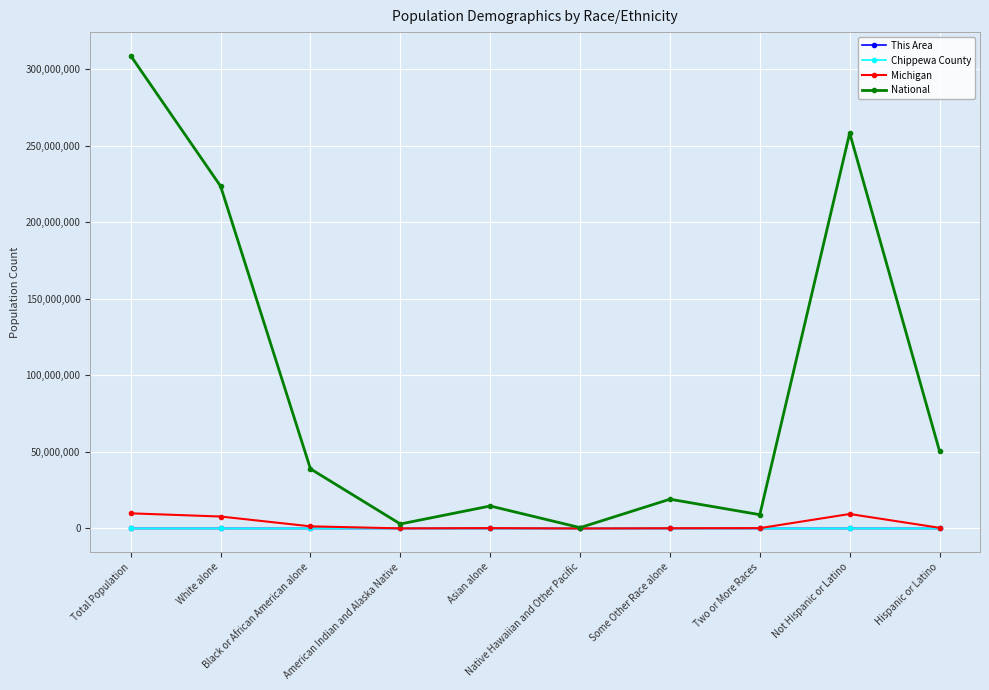

What is the difference between the This Area values at White alone and Hispanic or Latino?

2224